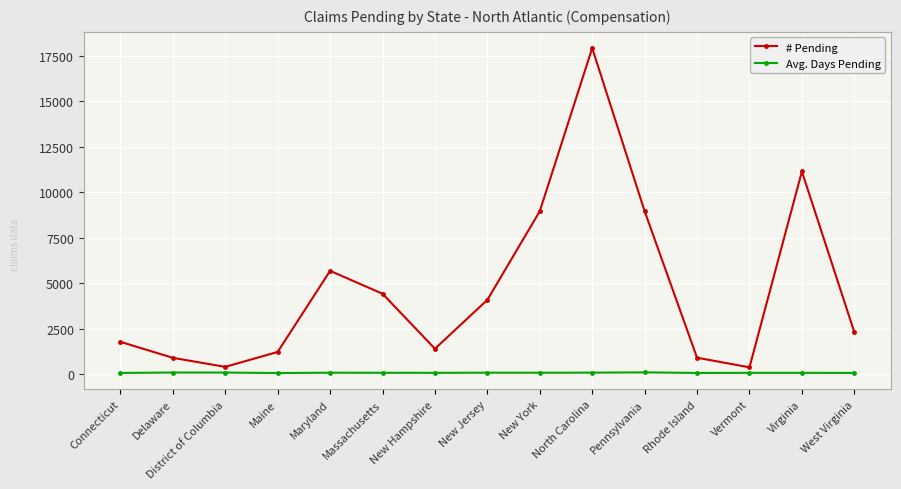

What value does the Avg. Days Pending series have at Massachusetts?

93.8